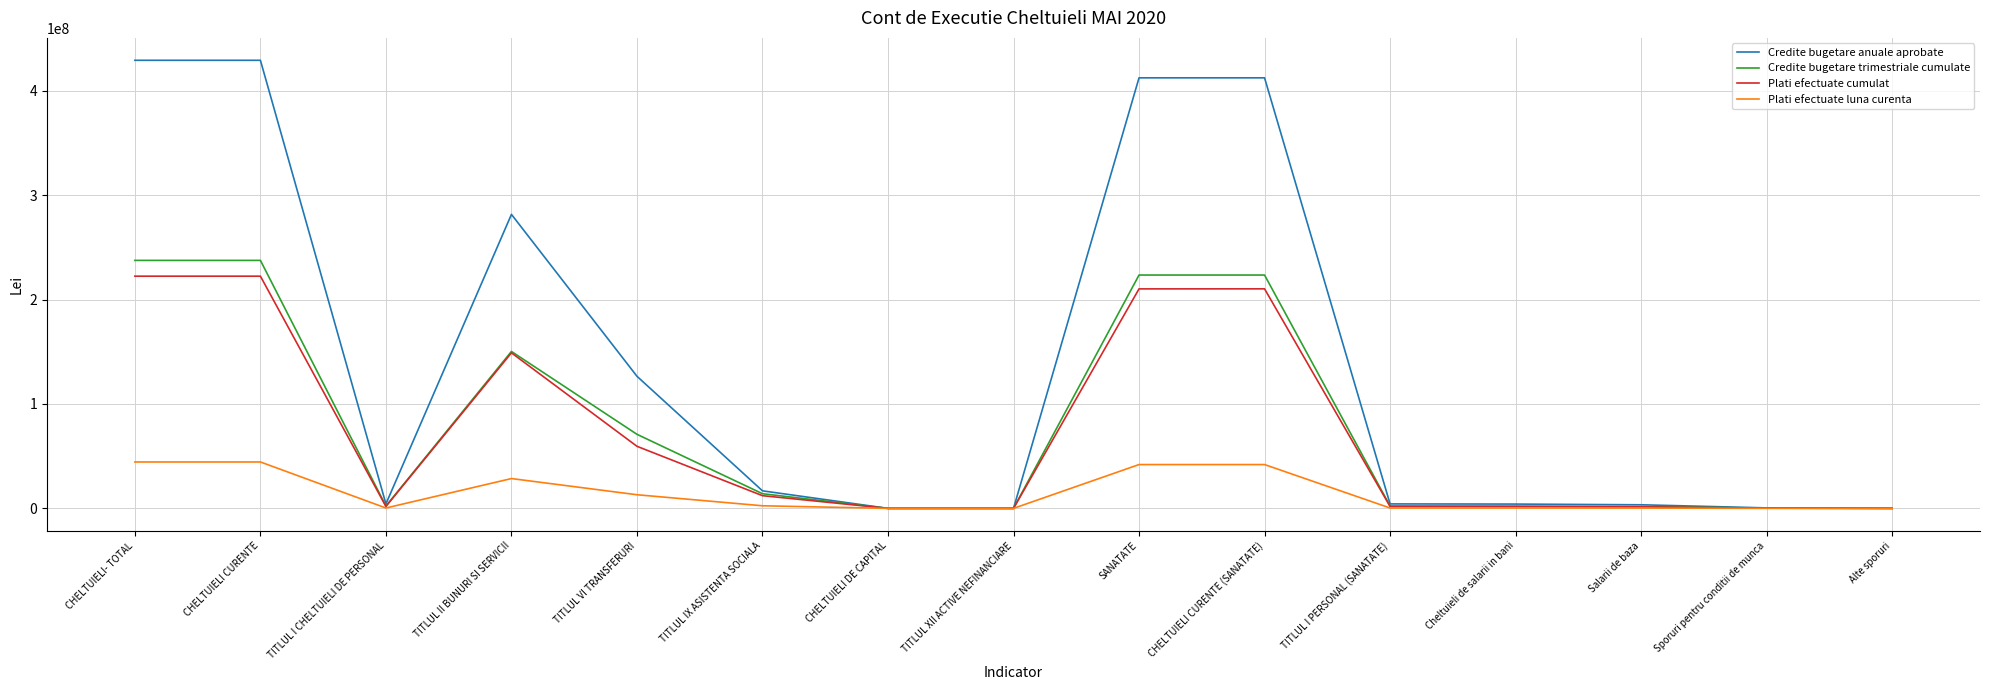

What is the maximum value for Credite bugetare anuale aprobate?

429132430